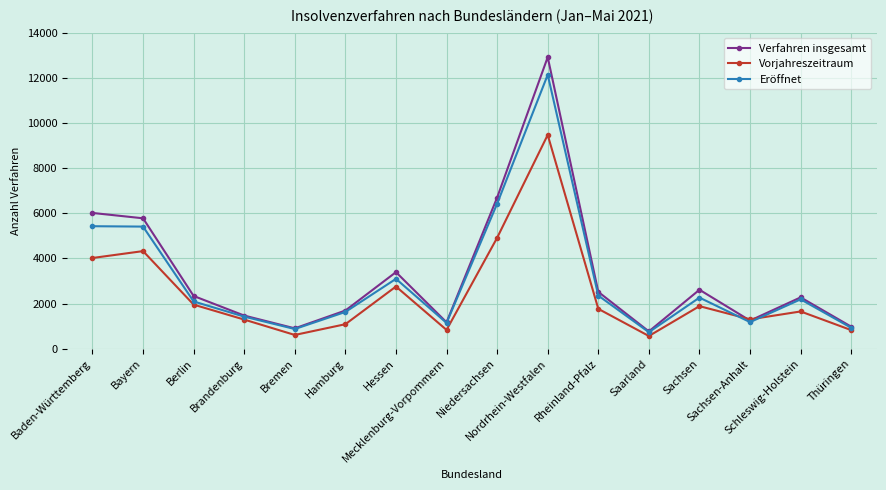

What is the maximum value shown in the chart?

12915